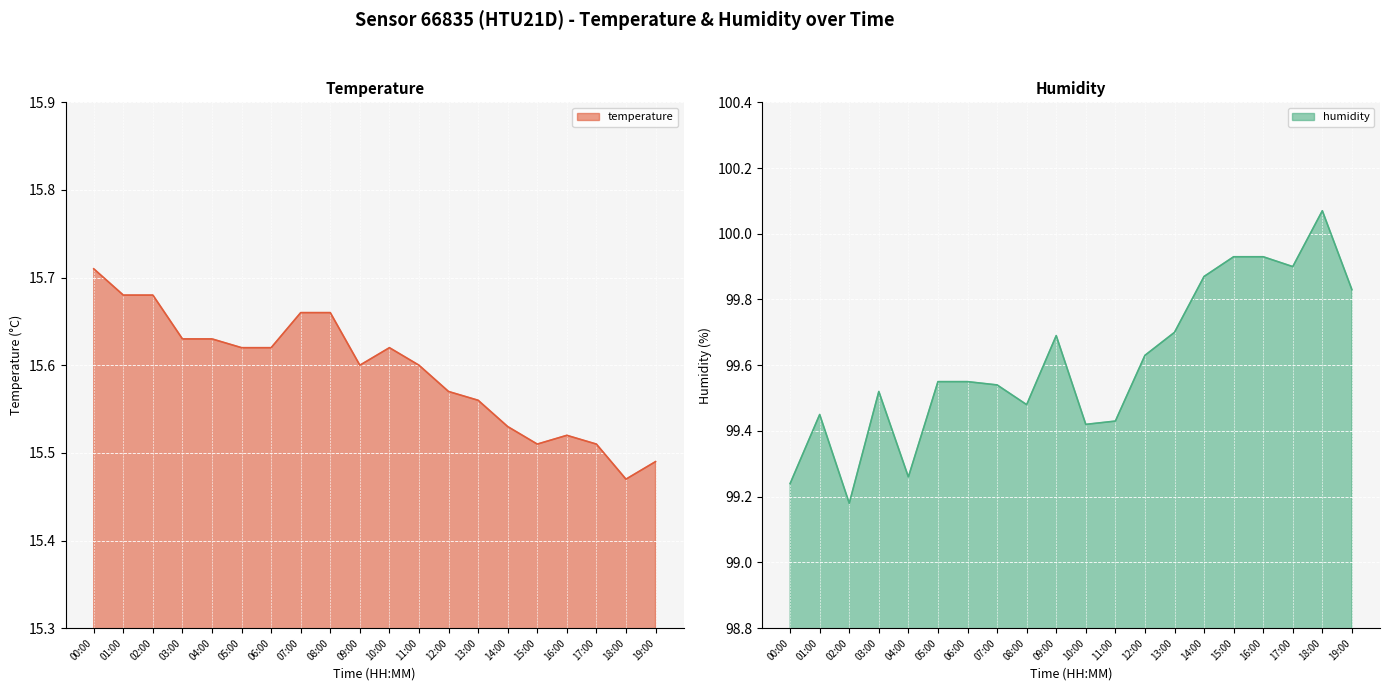

At how many categories does at least one series exceed 40?

20